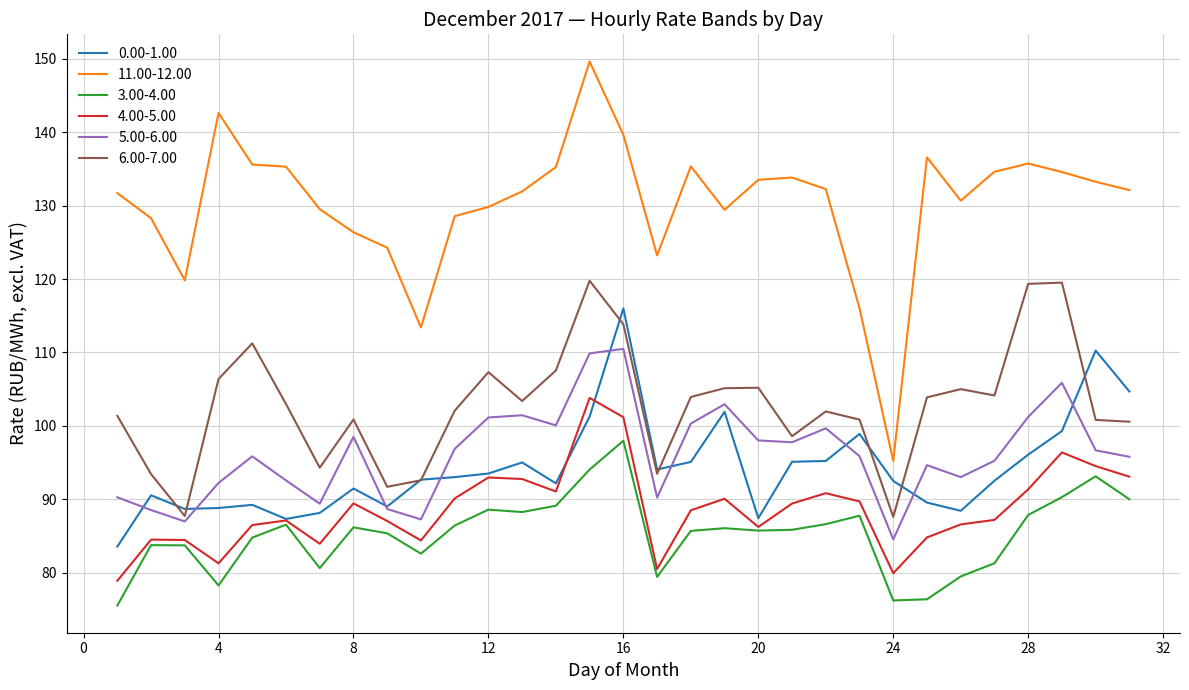

In 4.00-5.00, how many points are lower than both neighbors (excluding endpoints)?

7